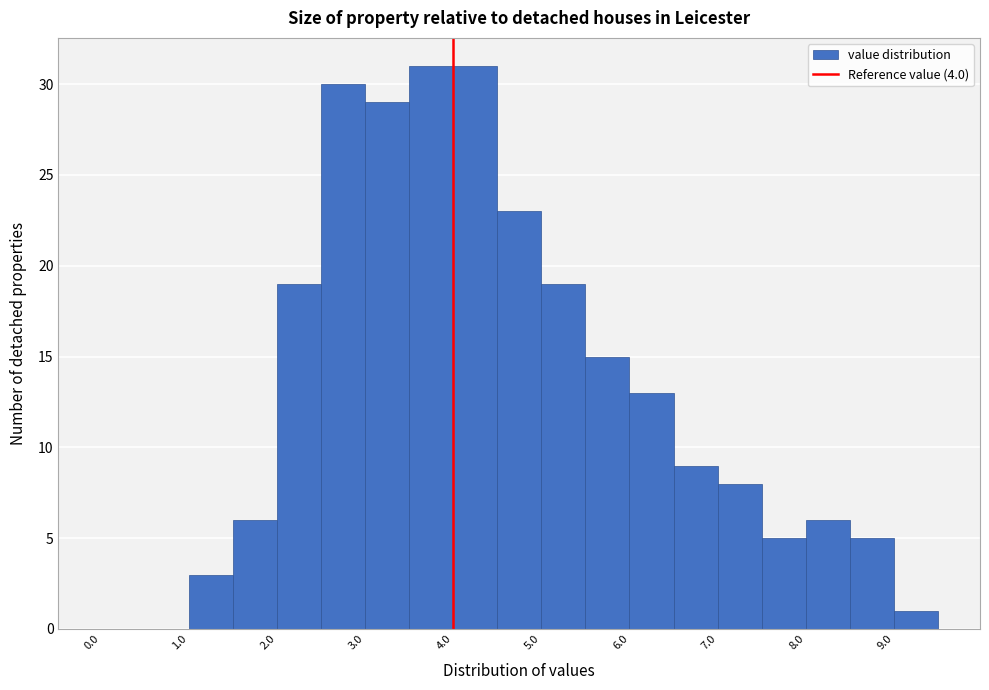

How tall is the bar that spans 2.5 to 3.0 on the x-axis? The values are not printed on the chart, so give them approximately, as read against the axis.

30